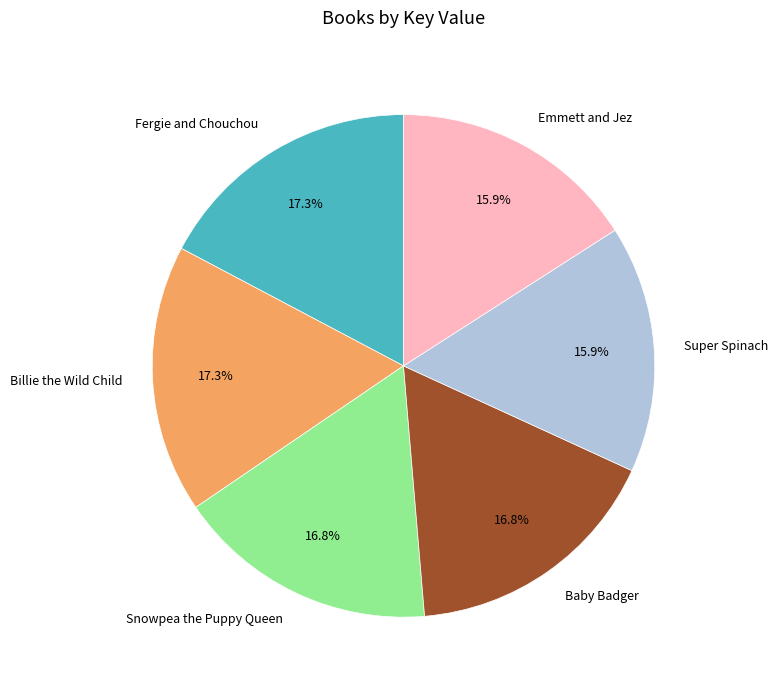

What percentage do Billie the Wild Child and Super Spinach together represent?

33.2%